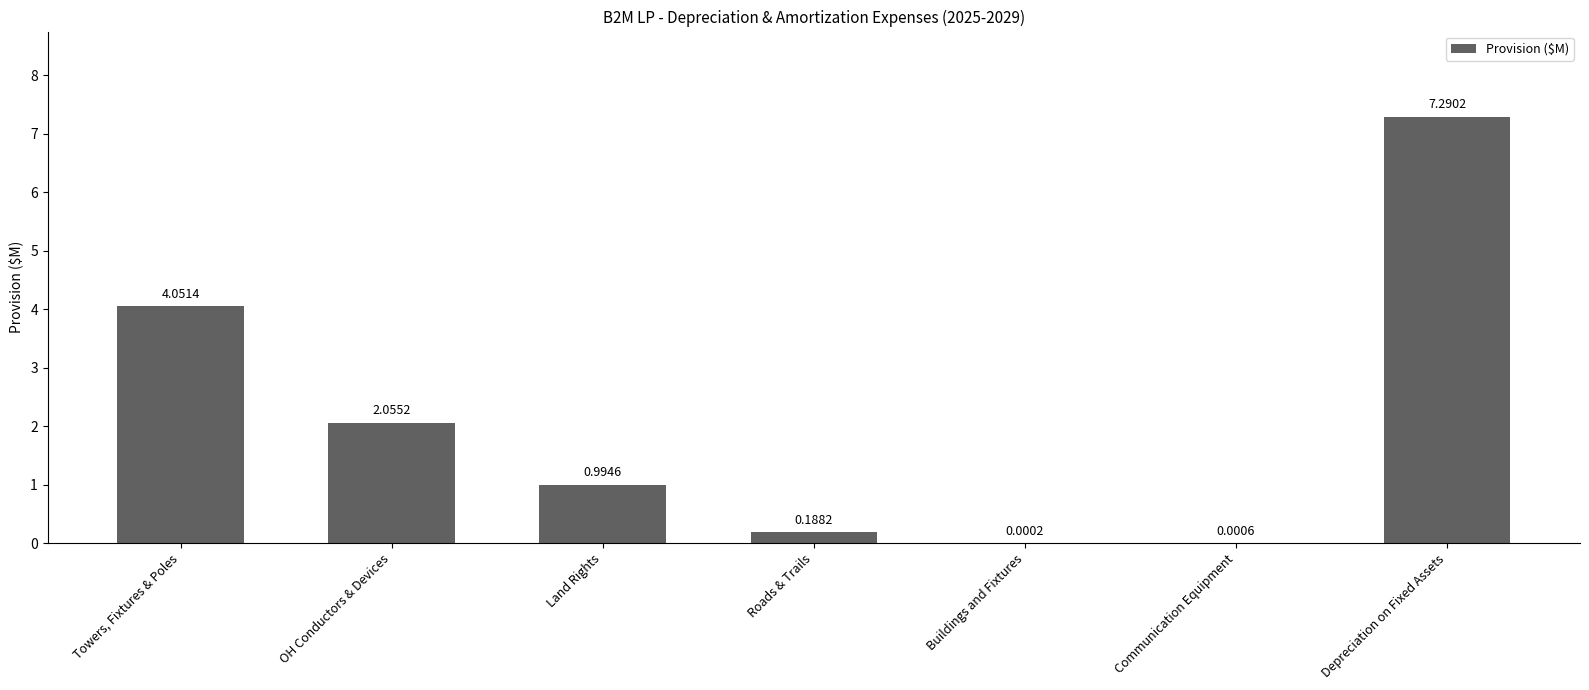

Where is the data nearest to the value 3?

OH Conductors & Devices